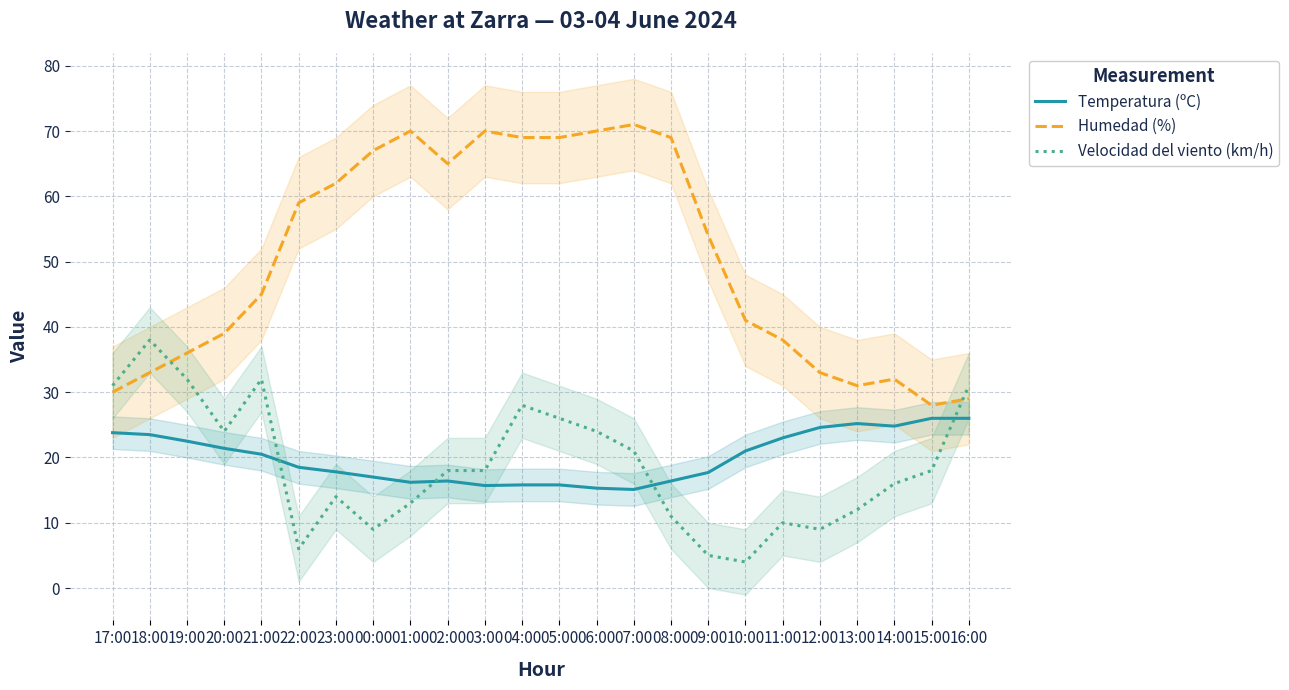

True or false: Velocidad del viento (km/h) and Humedad (%) intersect in this chart.

True